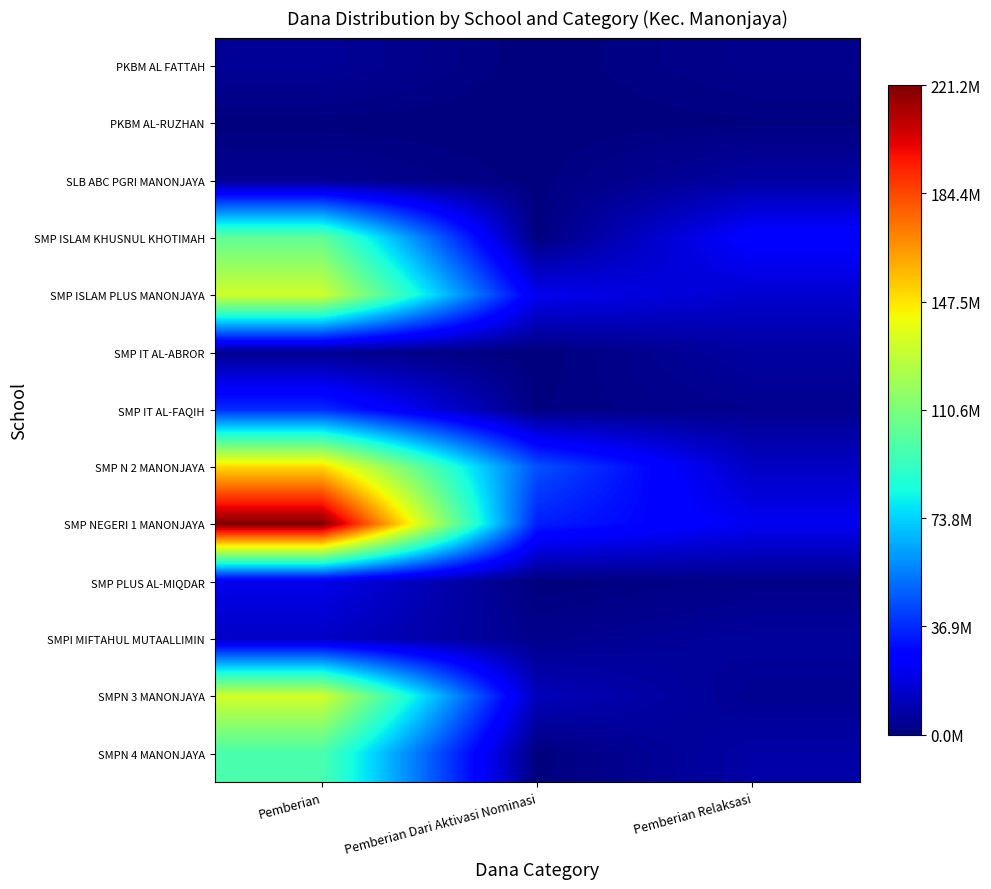

Which series has the largest range (max minus min)?

SMP NEGERI 1 MANONJAYA